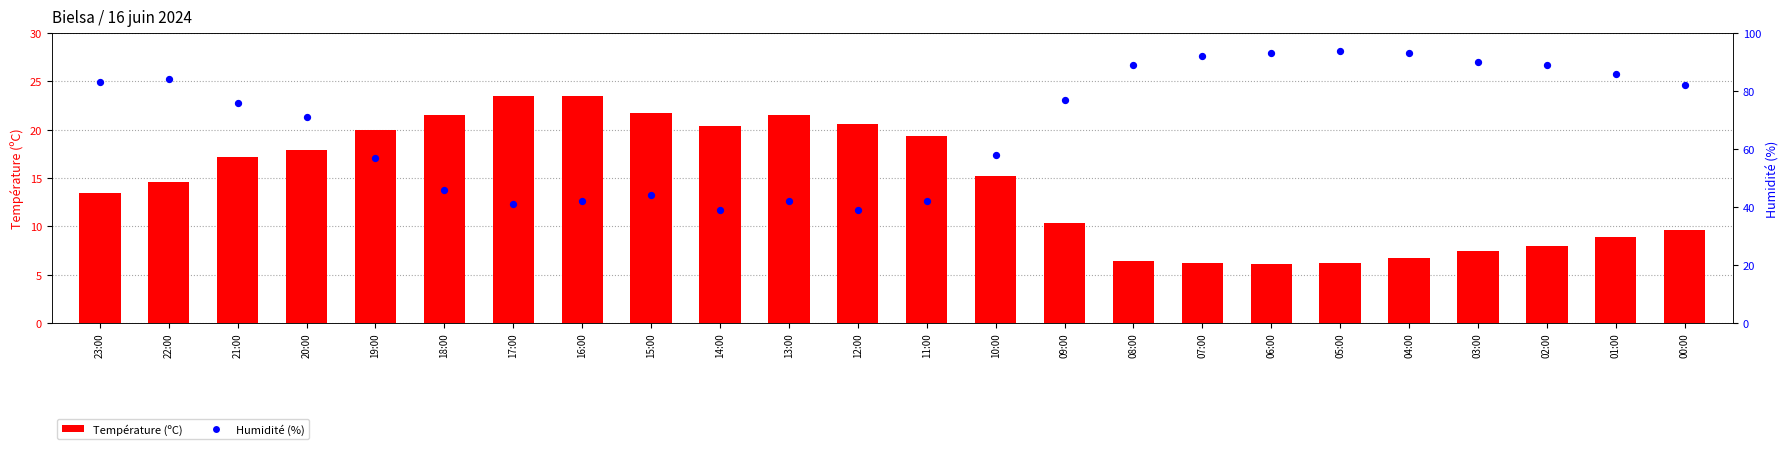

At which category is the sum across all series the highest?

05:00